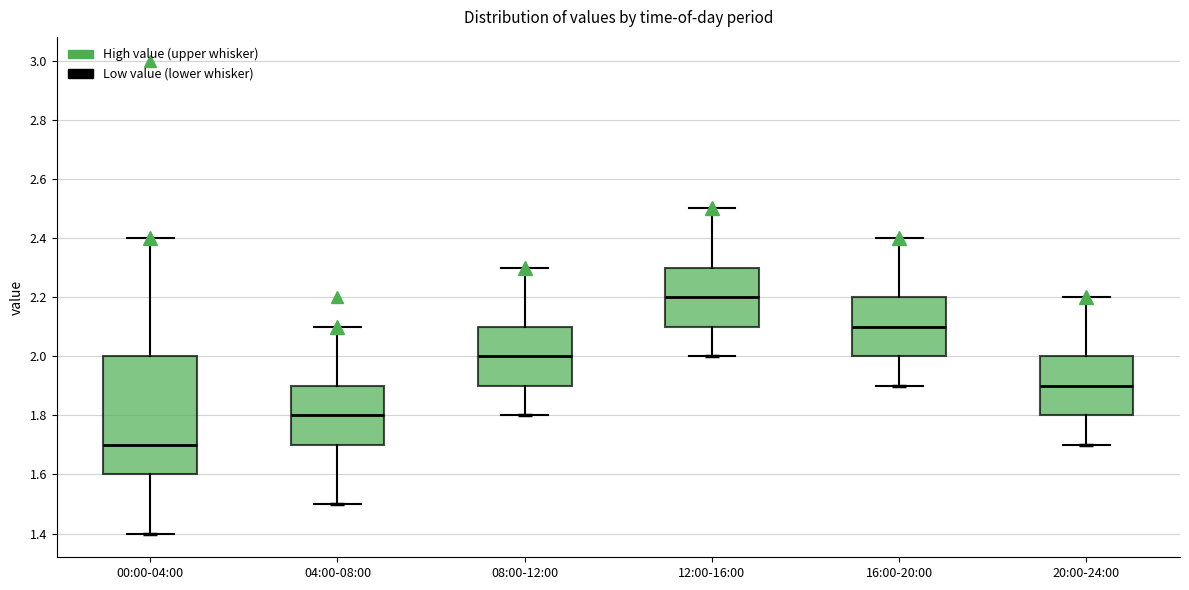

Reading left to right, transcribe this box plot: for each box, give where its median line is, the range the box spans, and where its two whiskers end, as read against the y-axis. The values are not printed on the chart, so give them approximately, as read against the axis.

00:00-04:00: median 1.7, box 1.6 to 2.0, whiskers 1.4 to 2.4
04:00-08:00: median 1.8, box 1.7 to 1.9, whiskers 1.5 to 2.1
08:00-12:00: median 2.0, box 1.9 to 2.1, whiskers 1.8 to 2.3
12:00-16:00: median 2.2, box 2.1 to 2.3, whiskers 2.0 to 2.5
16:00-20:00: median 2.1, box 2.0 to 2.2, whiskers 1.9 to 2.4
20:00-24:00: median 1.9, box 1.8 to 2.0, whiskers 1.7 to 2.2